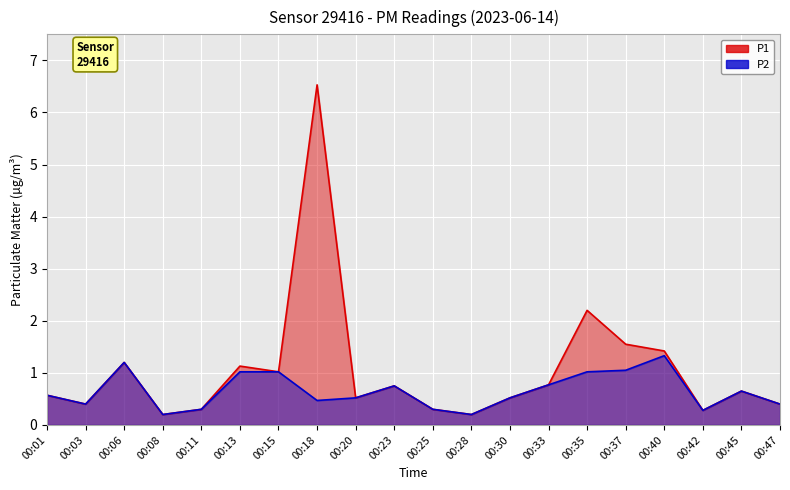

Which series has the widest spread of values?

P1